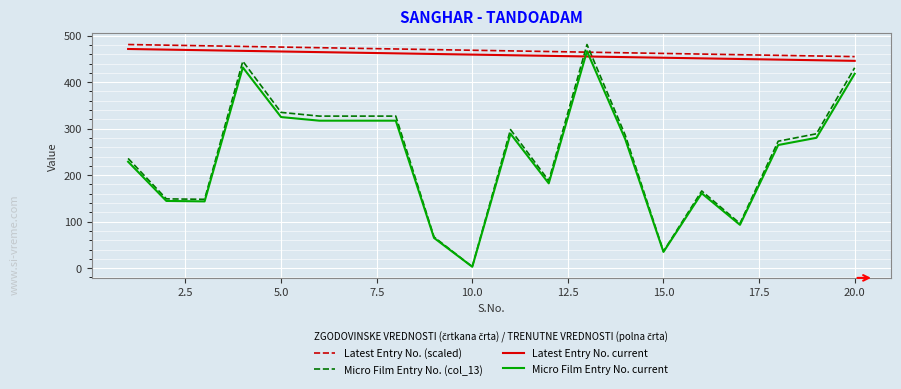

Which series has the widest spread of values?

Micro Film Entry No. (col_13)